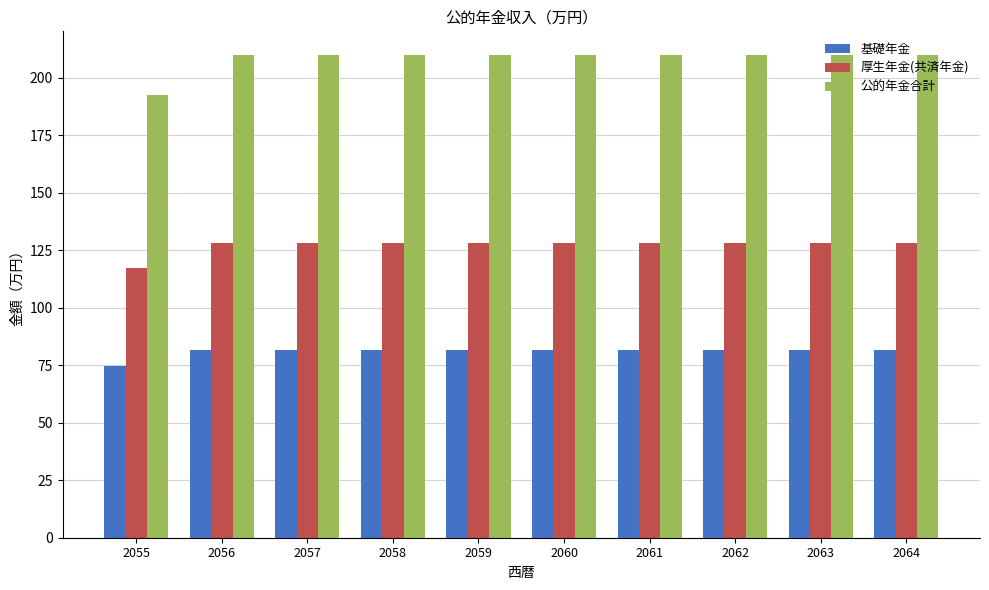

How many data points does each series have?

10